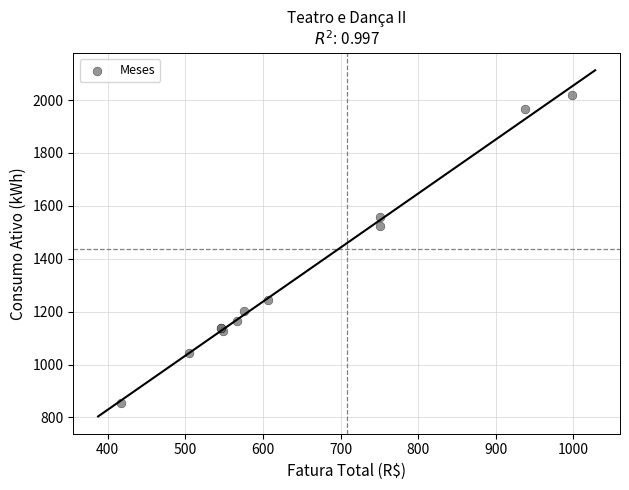

What Y value in the scatter plot is closest to 1438?

1524